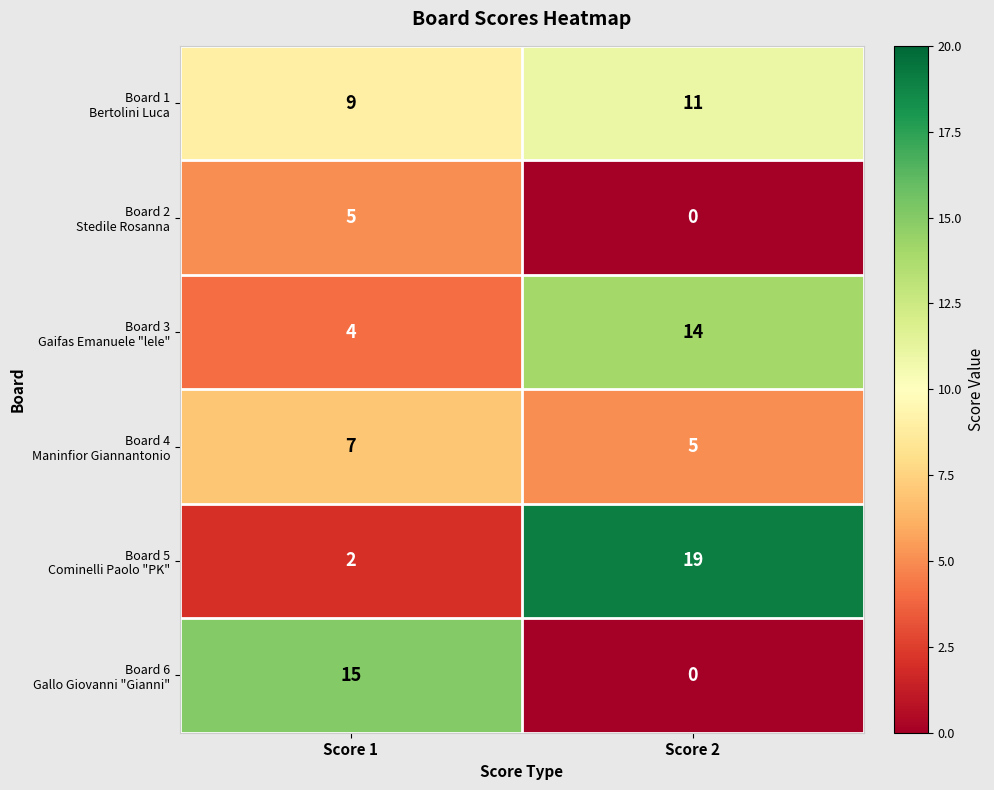

What is the spread (max minus min) of values at Score 1?

13